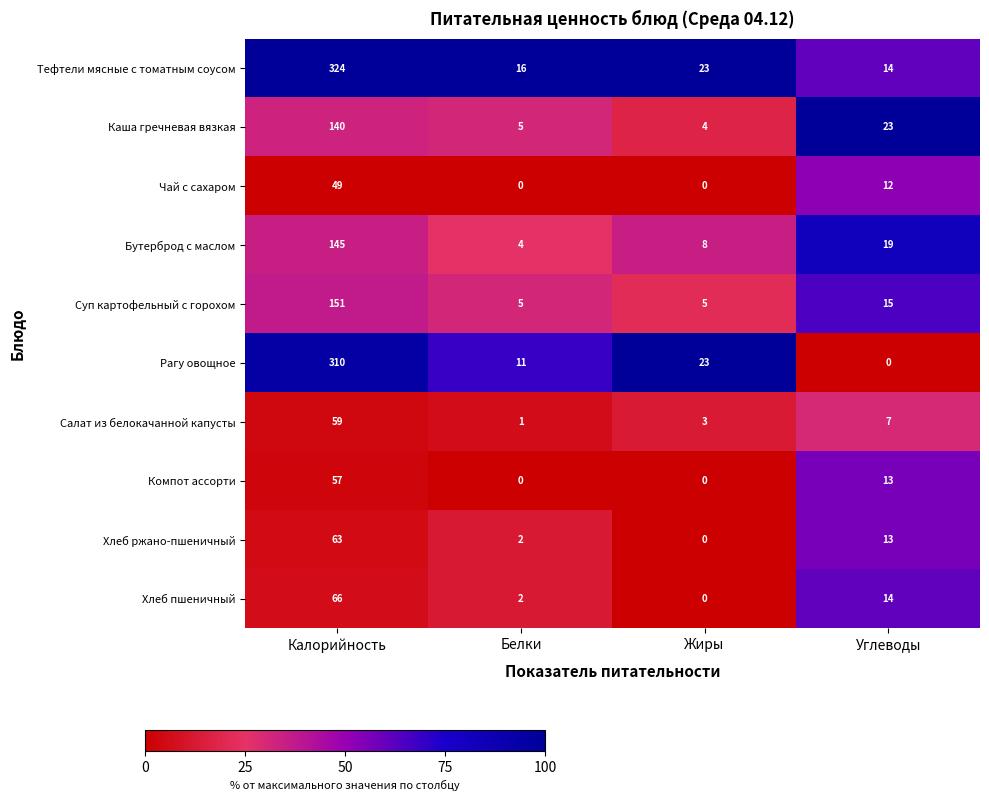

At which category is the sum across all series the highest?

Калорийность